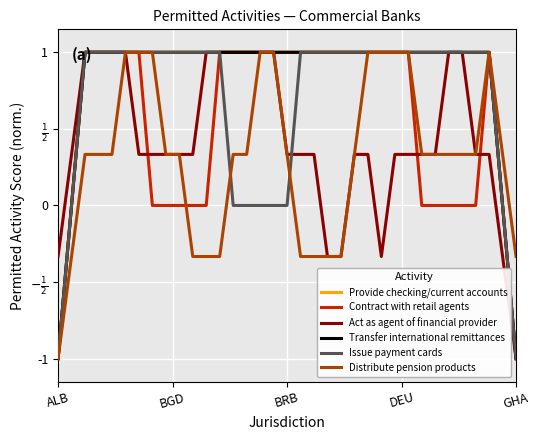

Does the chart have visible grid lines?

Yes